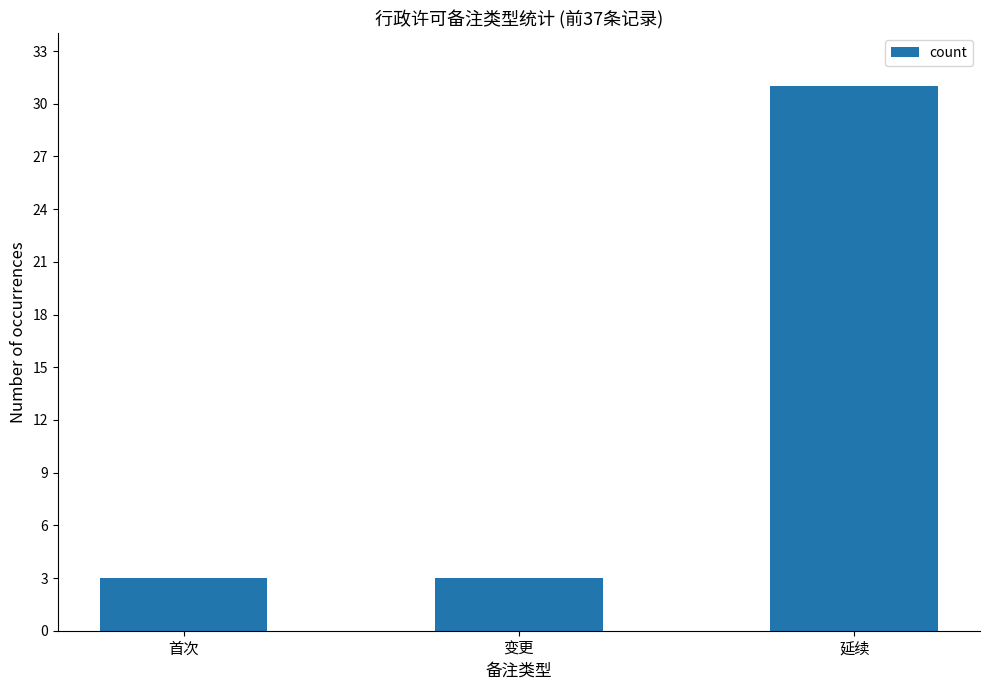

Read the value at 首次.

3